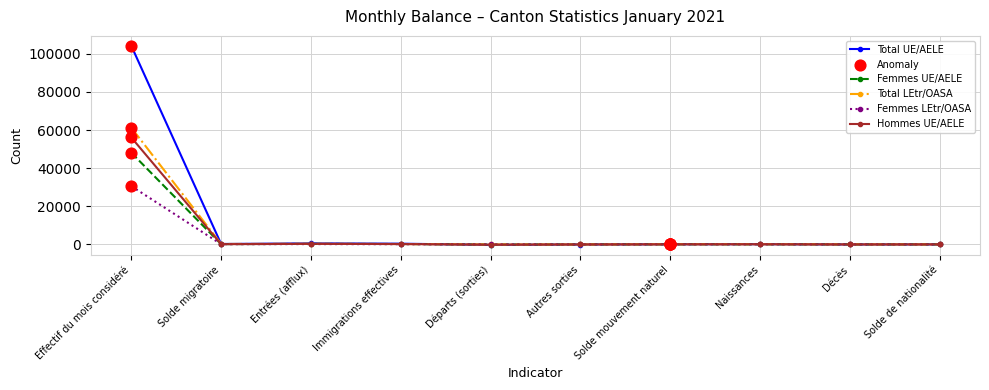

At which label is Femmes UE/AELE closest to 23987?

Entrées (afflux)